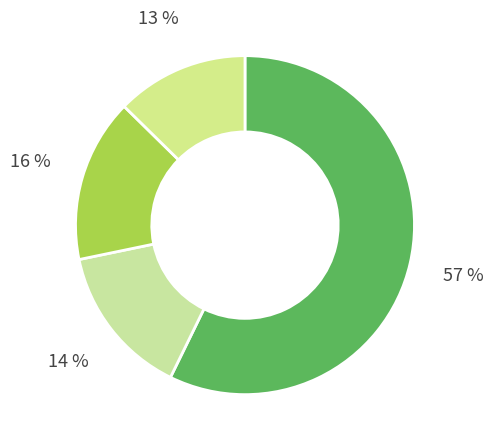

How many segments does this pie chart have?

4